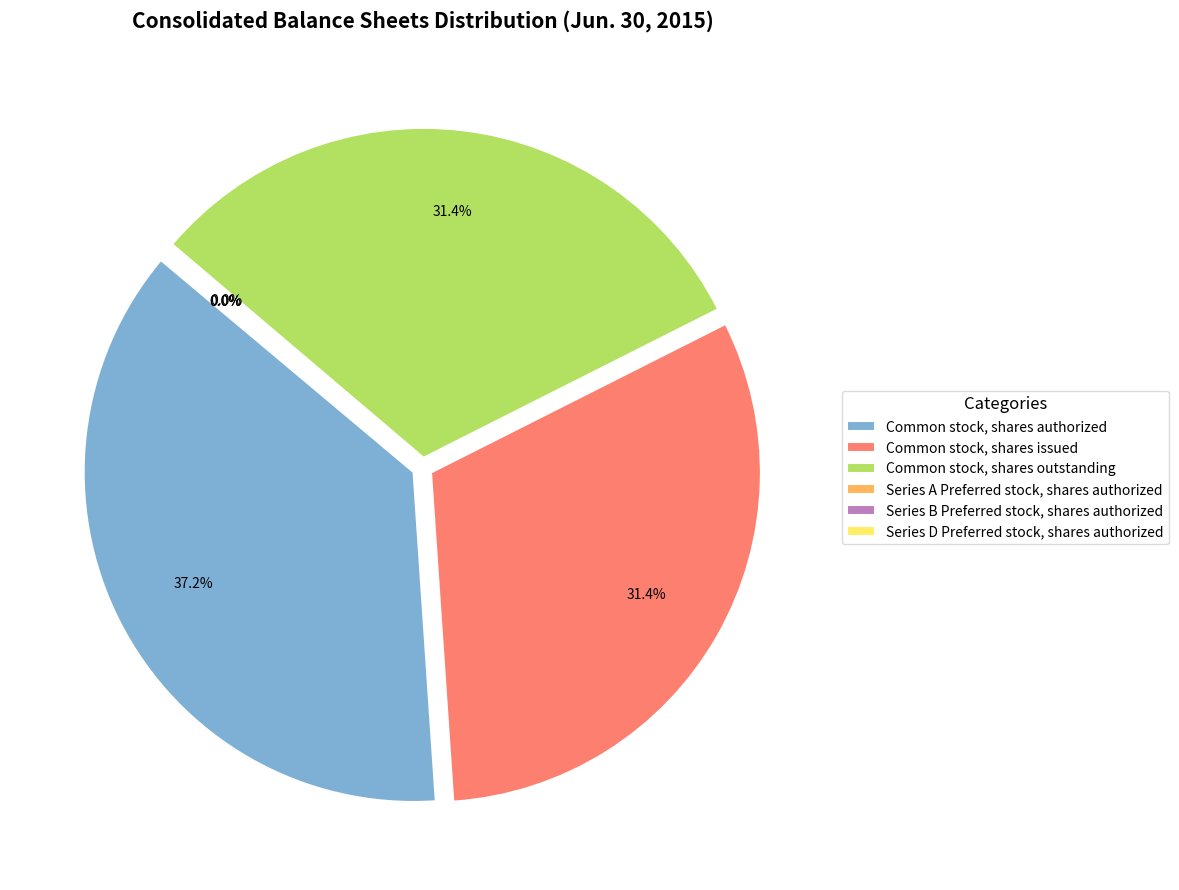

Count the number of slices in the pie.

6